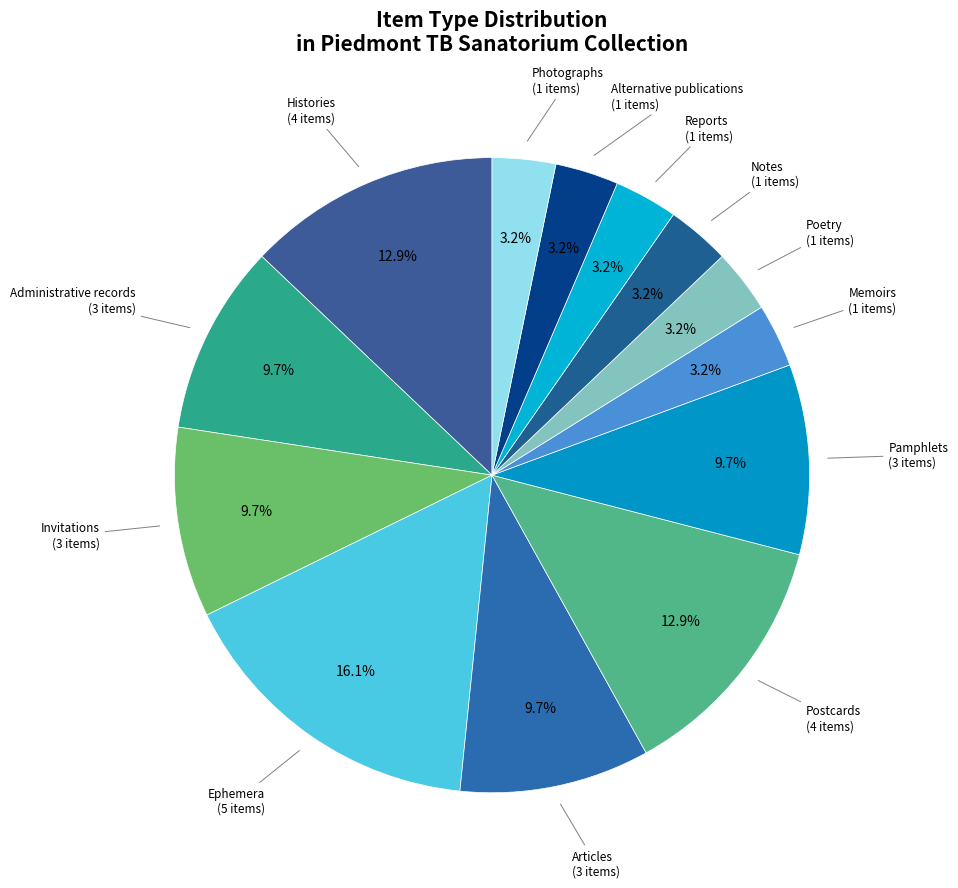

Count the number of slices in the pie.

13